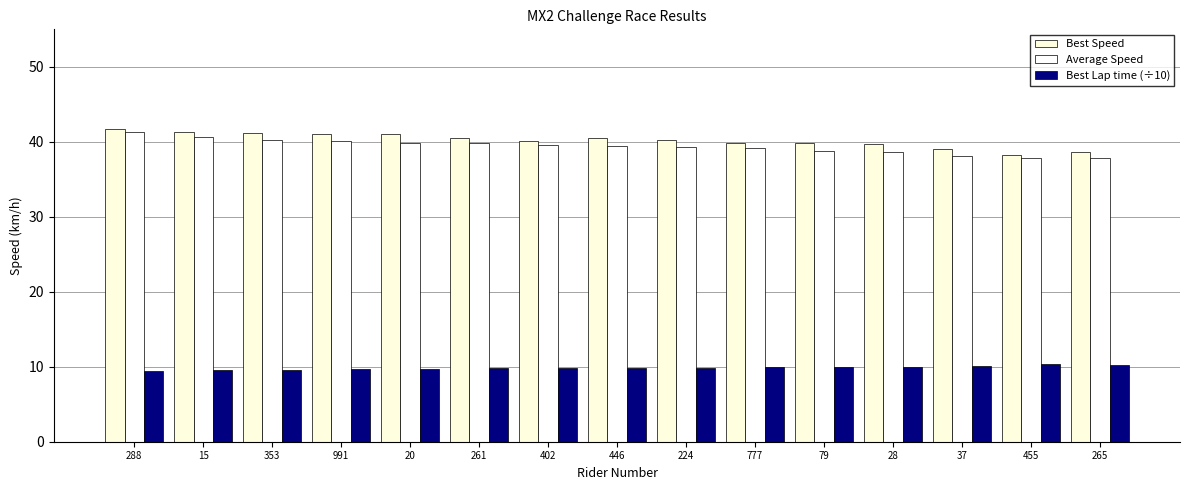

What is the total value across all series at 288?

92.6